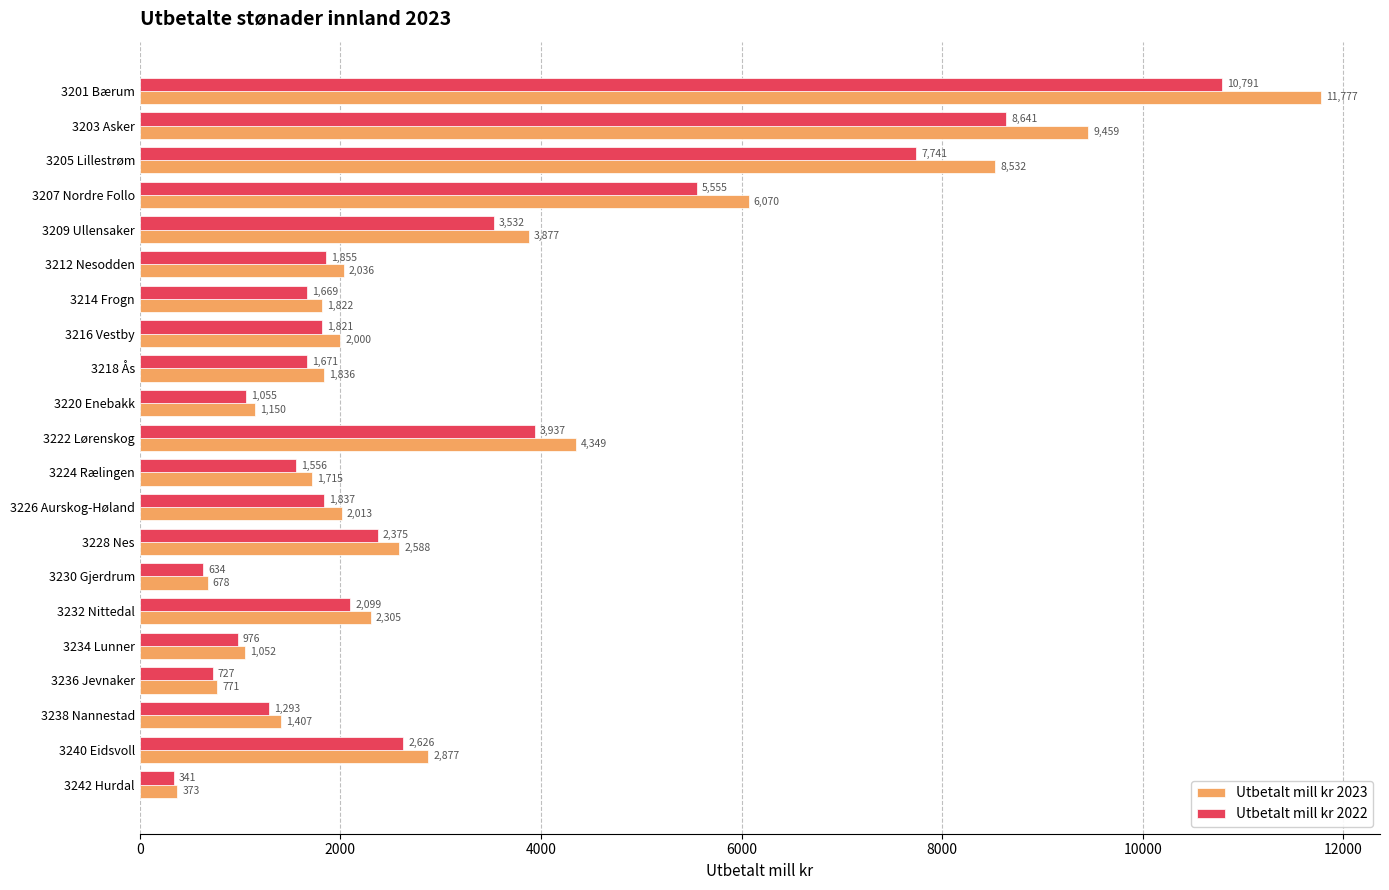

What is the difference between the maximum and second lowest values in the Utbetalt mill kr 2023 series?

11099.3